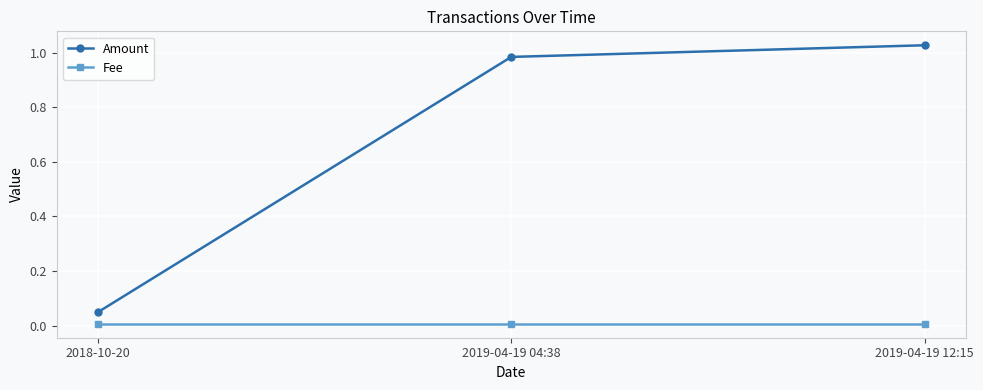

Which series changed the most between 2018-10-20 and 2019-04-19 04:38?

Amount